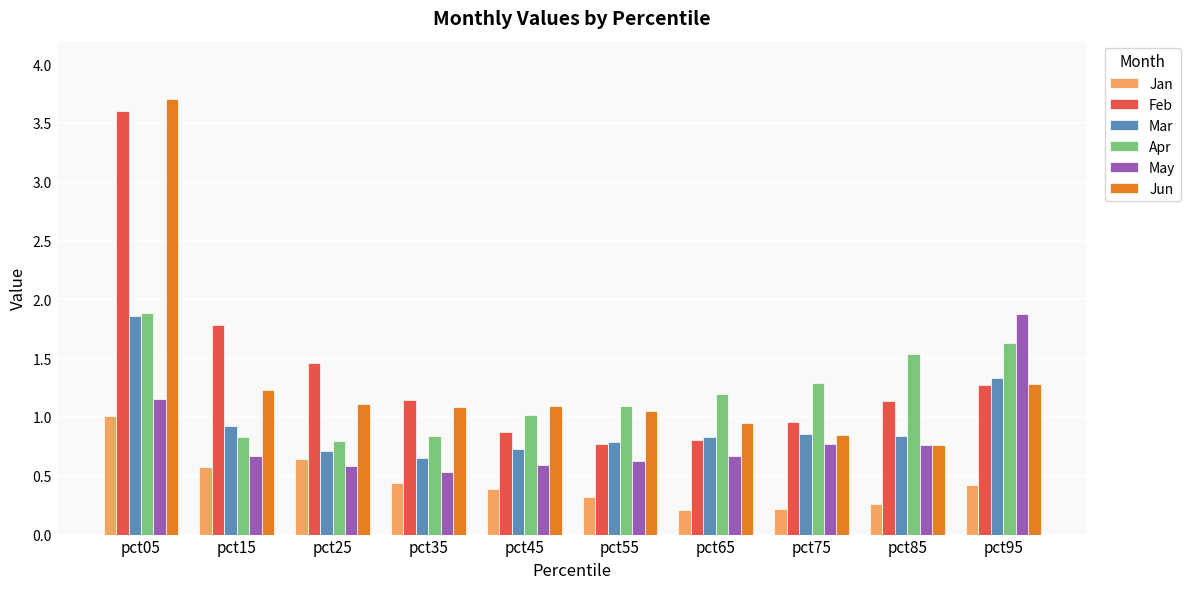

What is the total value across all series at pct65?

4.7